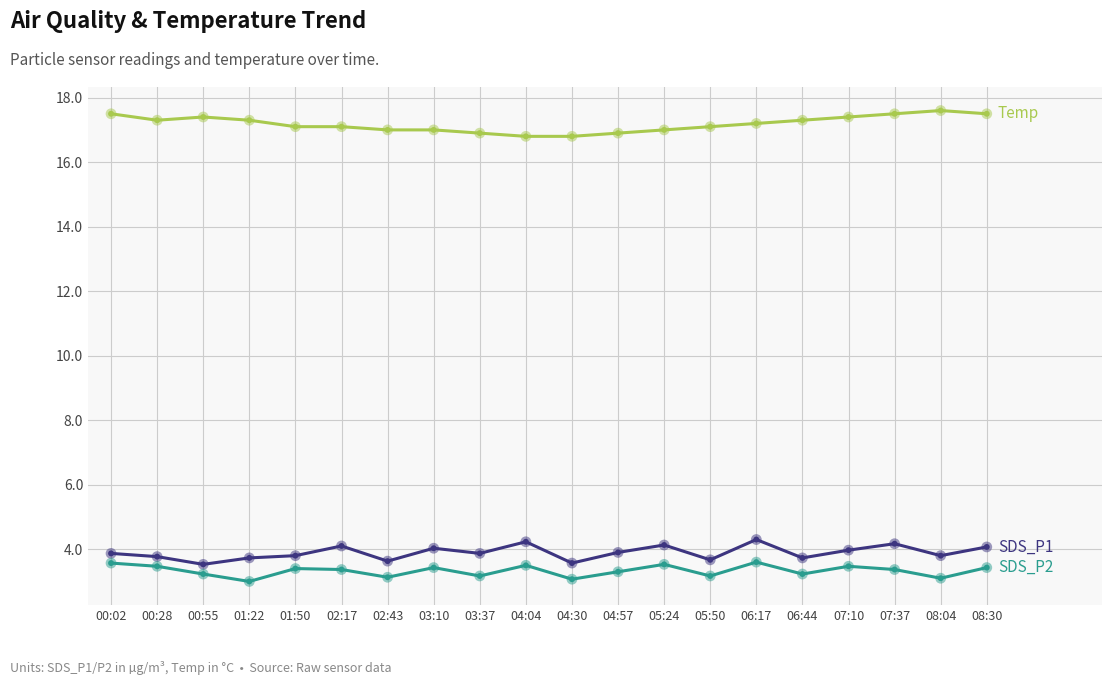

What is the total value across all series at 03:10?

24.5